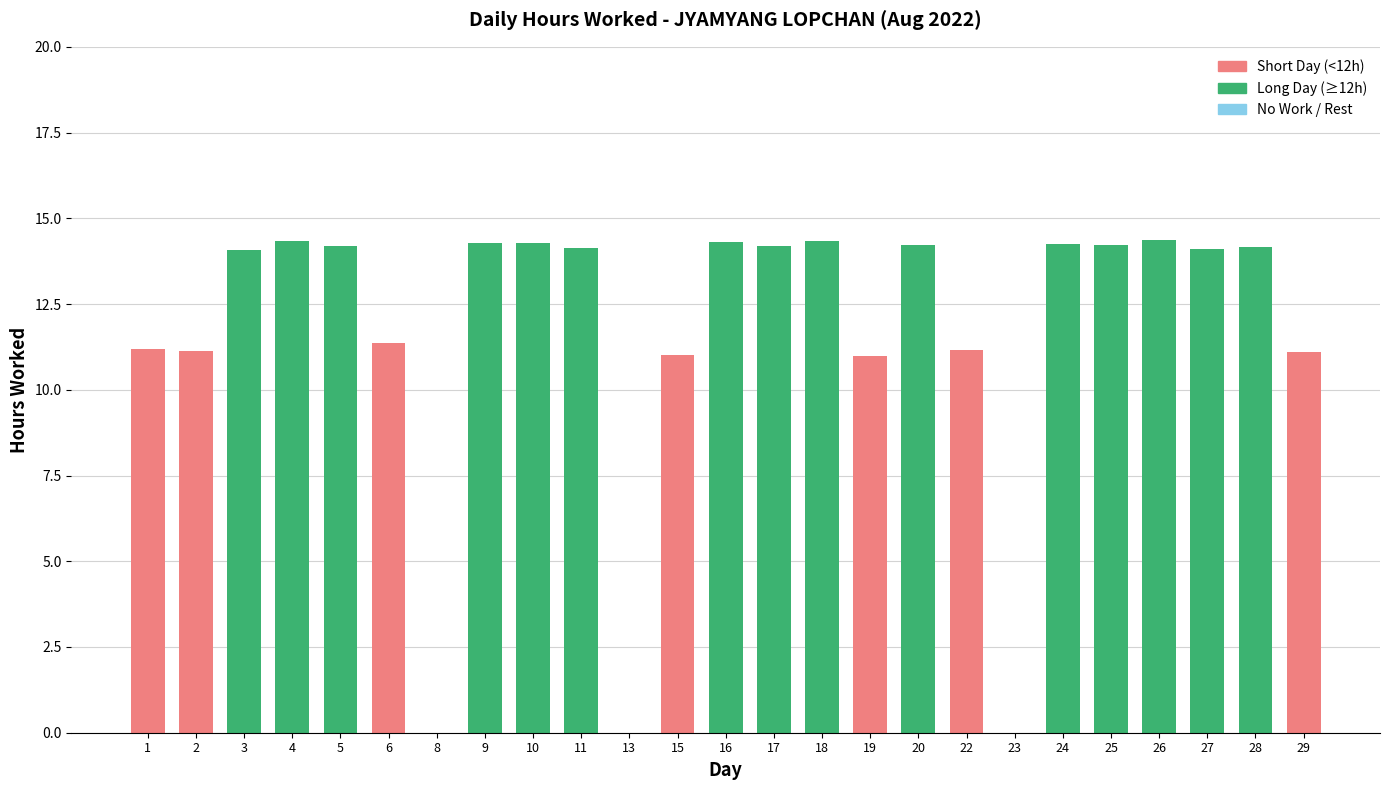

Are the bars grouped side by side (vs. stacked)?

No